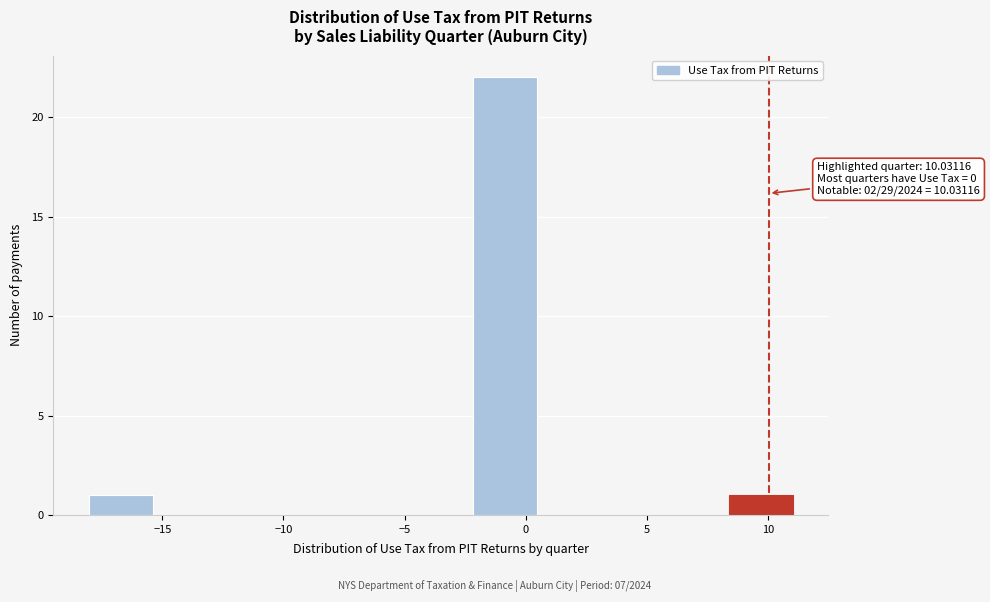

Over which range of the x-axis is the bar tallest?

-2.0 to 0.5